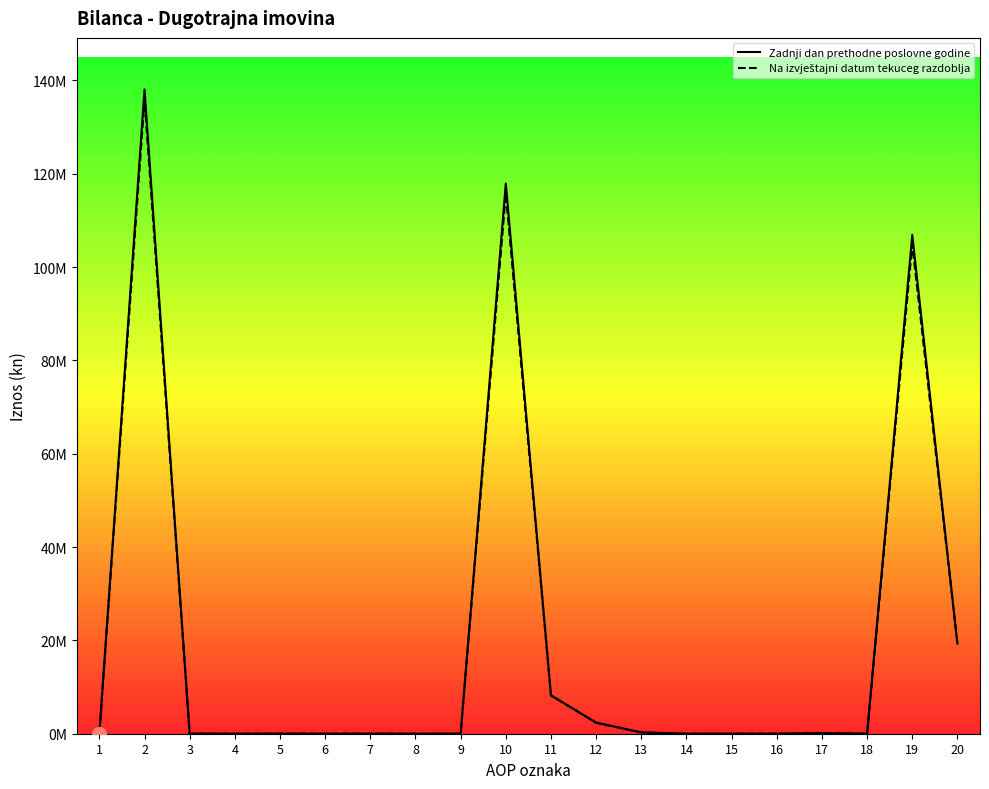

Between which two adjacent categories do Zadnji dan prethodne poslovne godine and Na izvještajni datum tekuceg razdoblja first intersect?

2 and 3